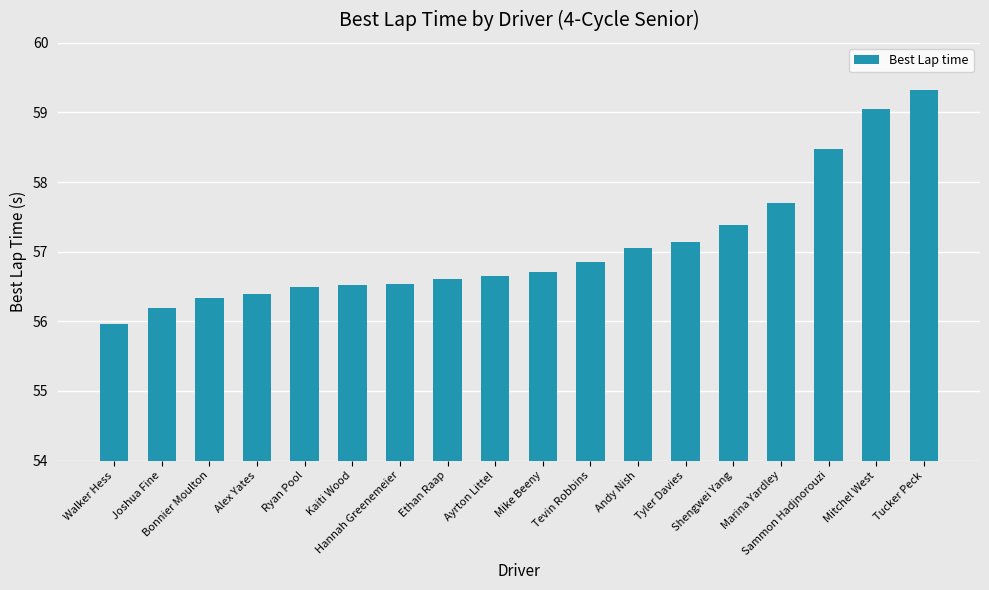

Between Walker Hess and Bonnier Moulton, which is larger?

Bonnier Moulton